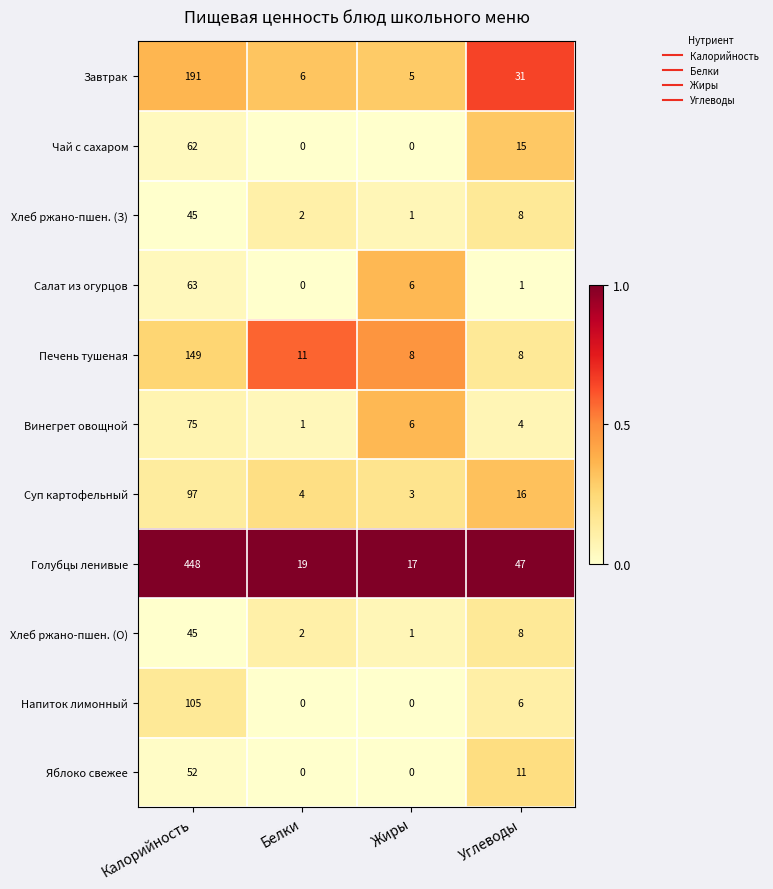

How many categories are shown in the chart?

4